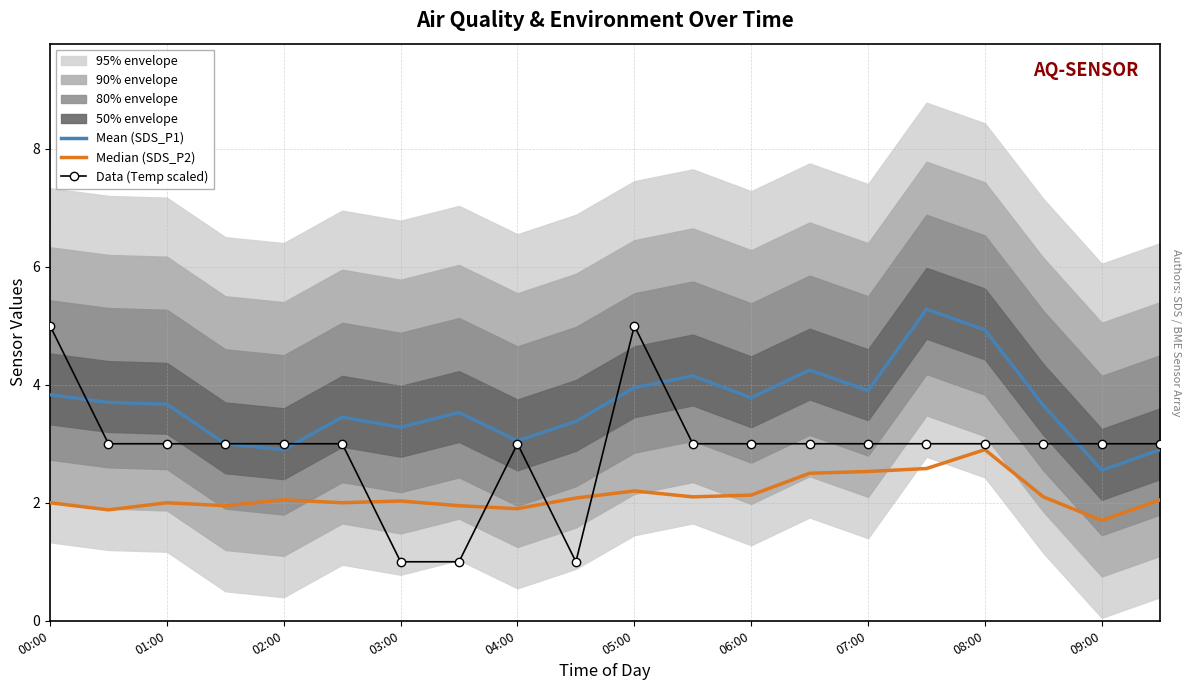

The Data (Temp scaled) series shows 5.0 at 05:00. True or false?

True